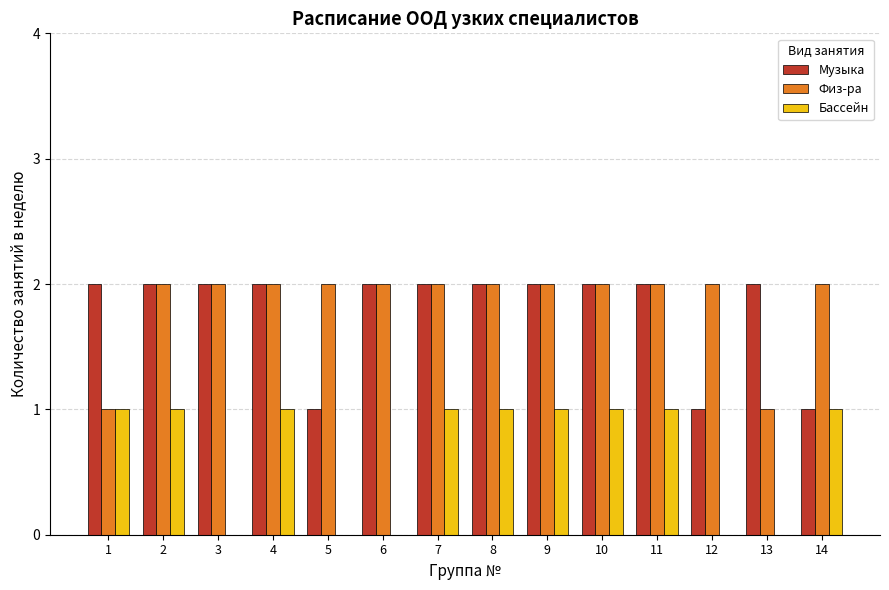

True or false: Бассейн has a value of 1 at 14.

True